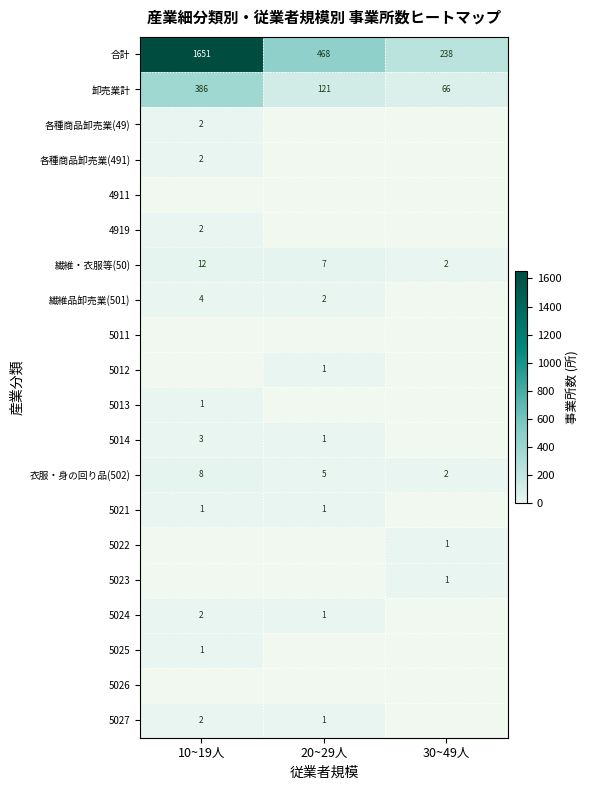

Between 20~29人 and 30~49人, which is larger?

20~29人